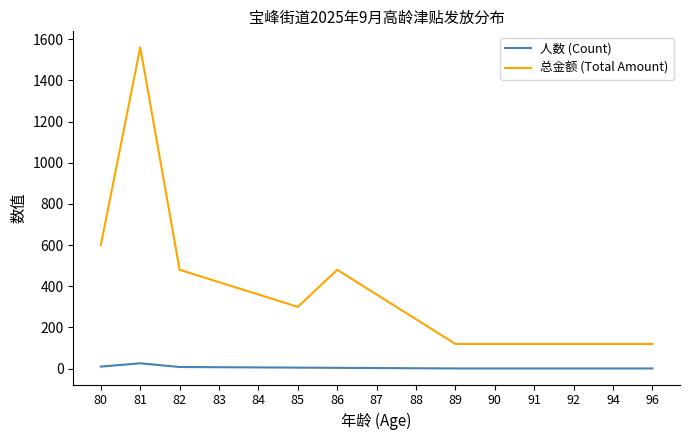

True or false: 总金额 (Total Amount) and 人数 (Count) intersect in this chart.

False